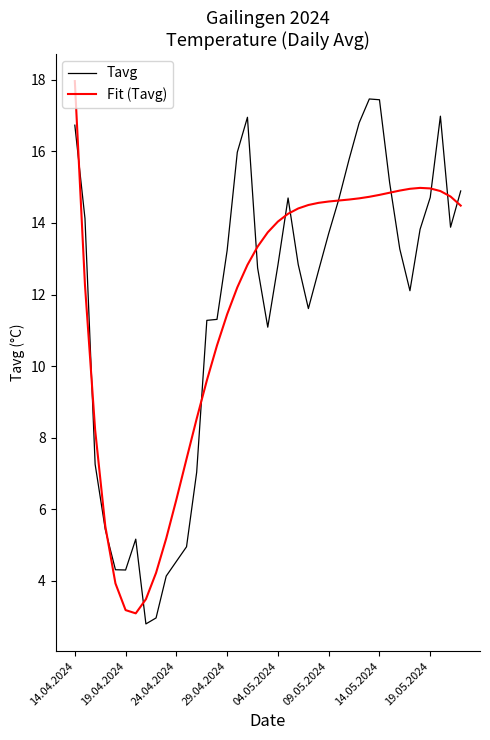

What is the maximum value shown in the chart?

18.0